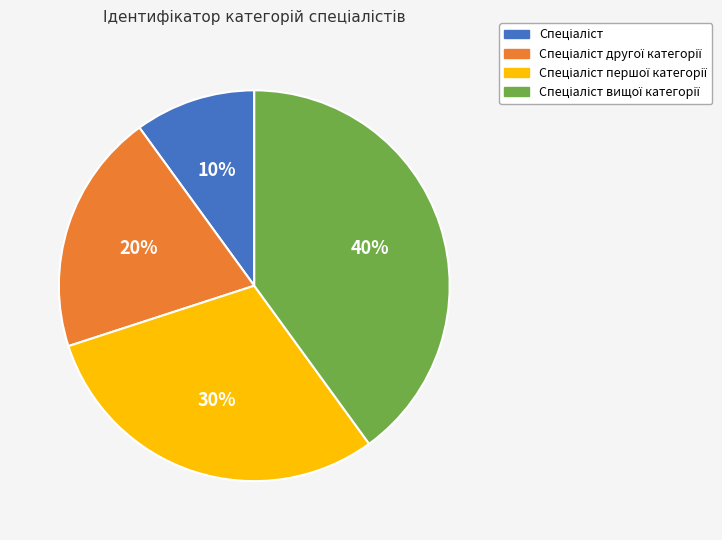

Does any single category account for the majority?

No